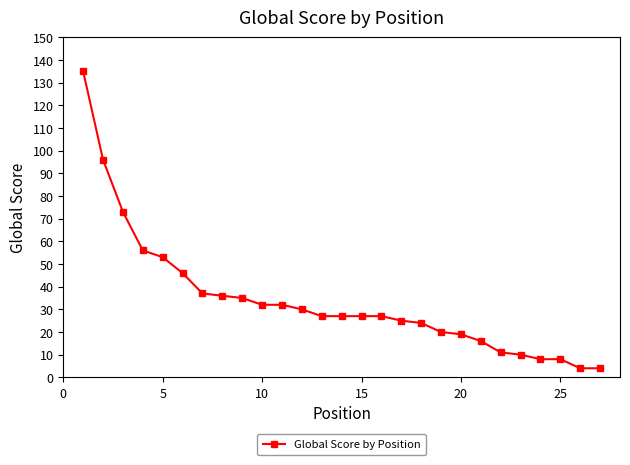

What is the sum of all values?

918